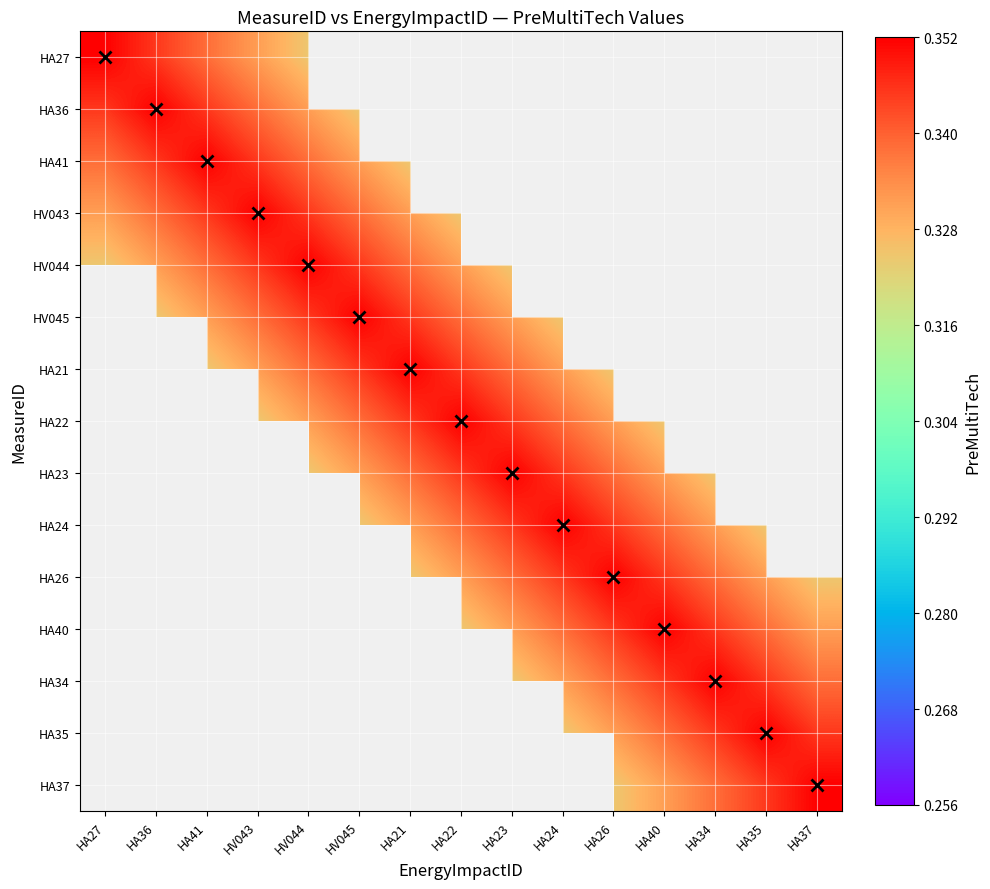

Which category has the highest value across all series?

HA27